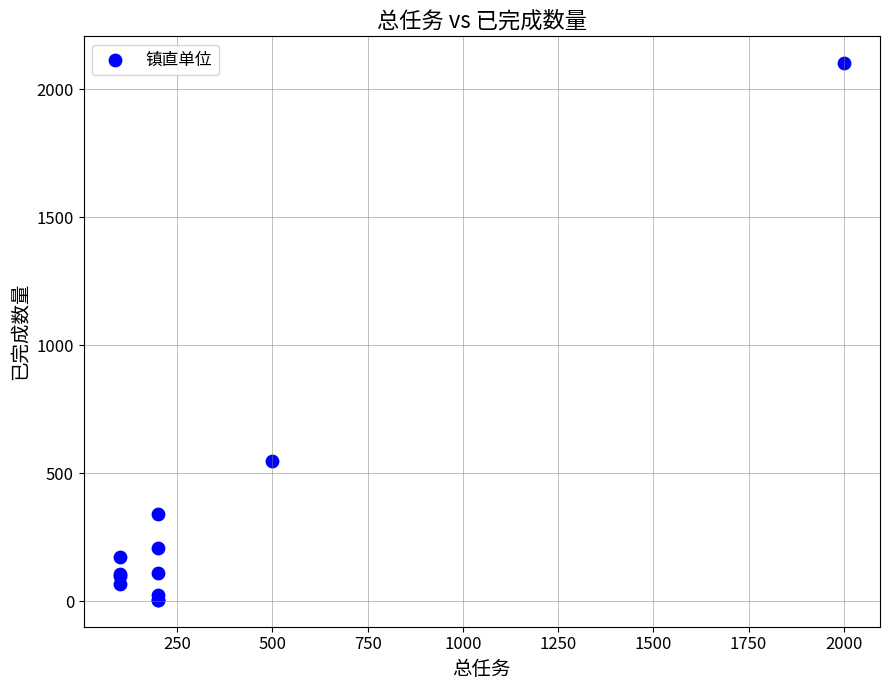

What Y value in the scatter plot is closest to 1053?

549